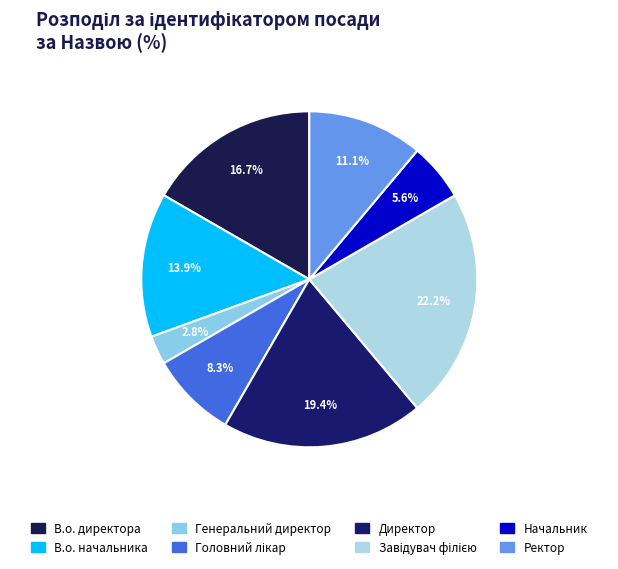

The В.о. начальника slice represents 14% of the pie. True or false?

True